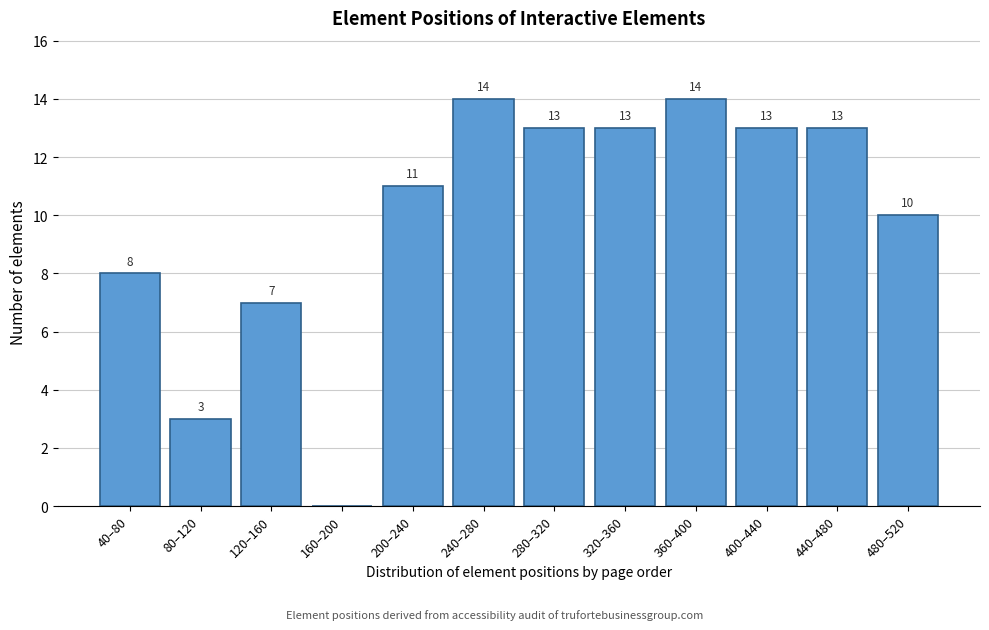

Reading left to right, transcribe all the data shown in this chart.

40–80=8	80–120=3	120–160=7	160–200=0	200–240=11	240–280=14	280–320=13	320–360=13	360–400=14	400–440=13	440–480=13	480–520=10